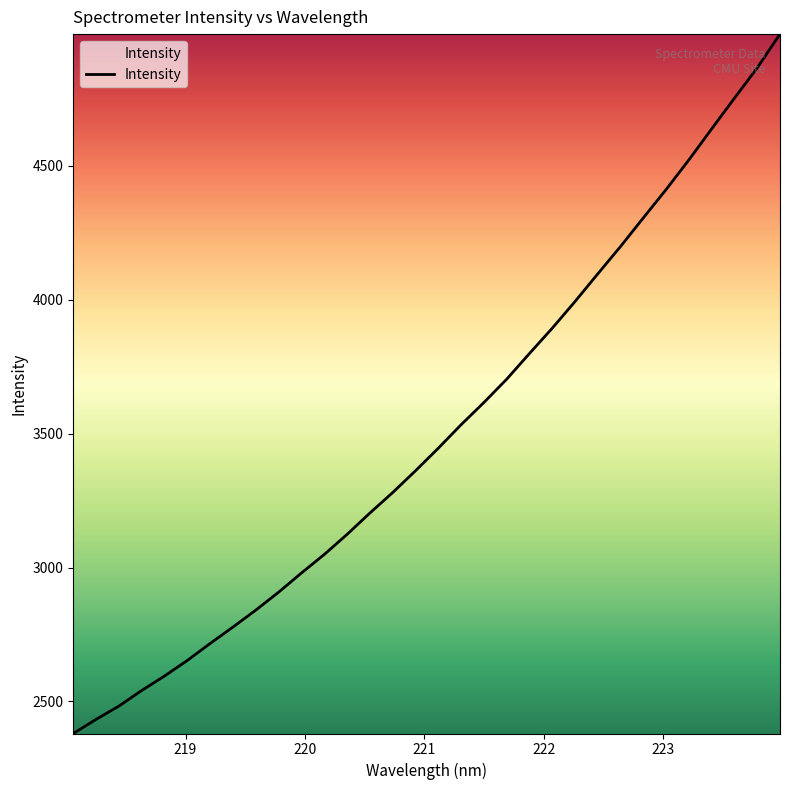

True or false: there are more than 1 points higher than both neighbors.

False